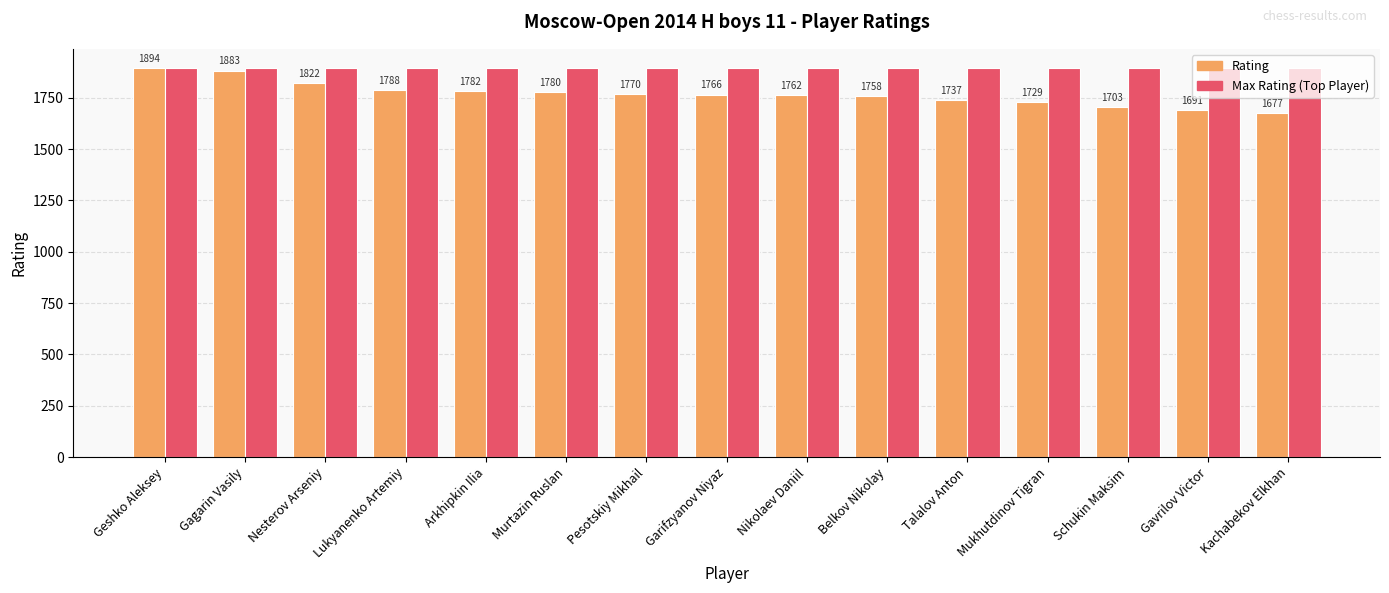

Is it true that Max Rating (Top Player) equals 1056 at Talalov Anton?

False